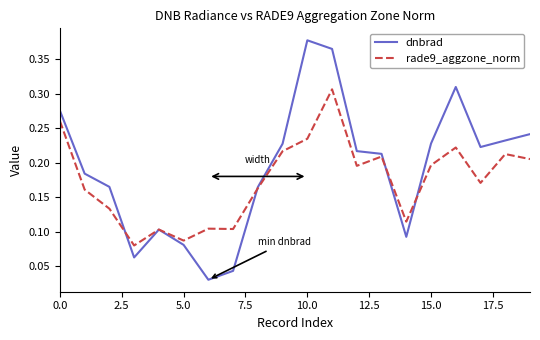

List the series in order of their overall mean, highest first.

dnbrad, rade9_aggzone_norm